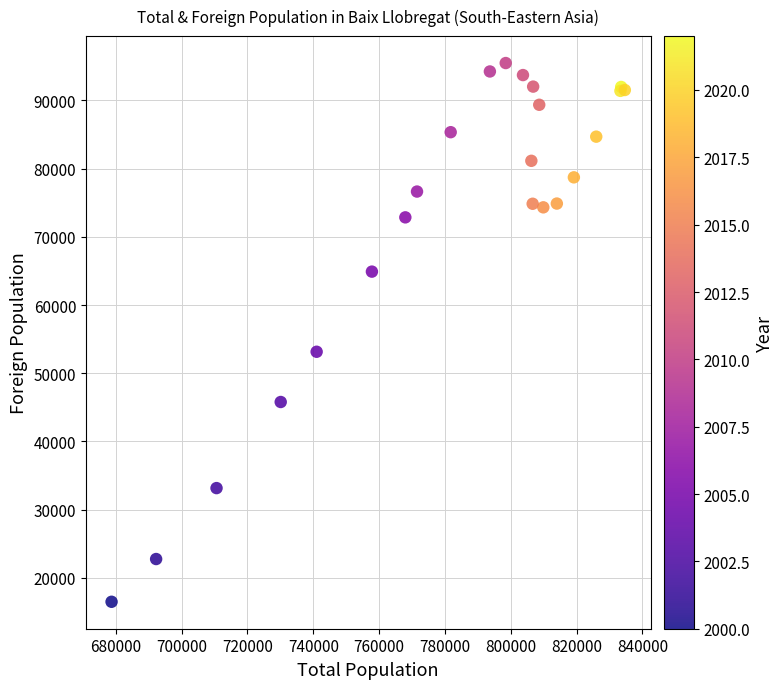

What Y value in the scatter plot is closest to 55986?

53151